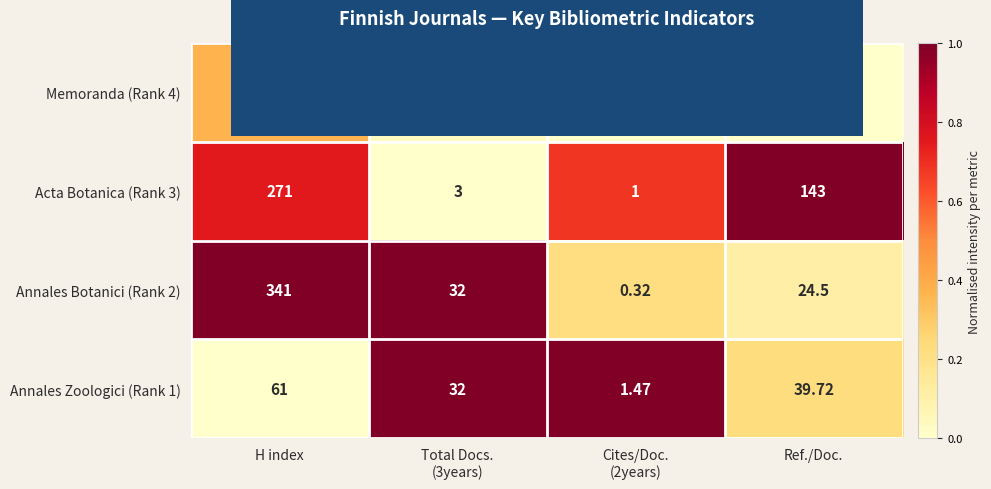

At which label is Memoranda (Rank 4) closest to 82?

Ref./Doc.